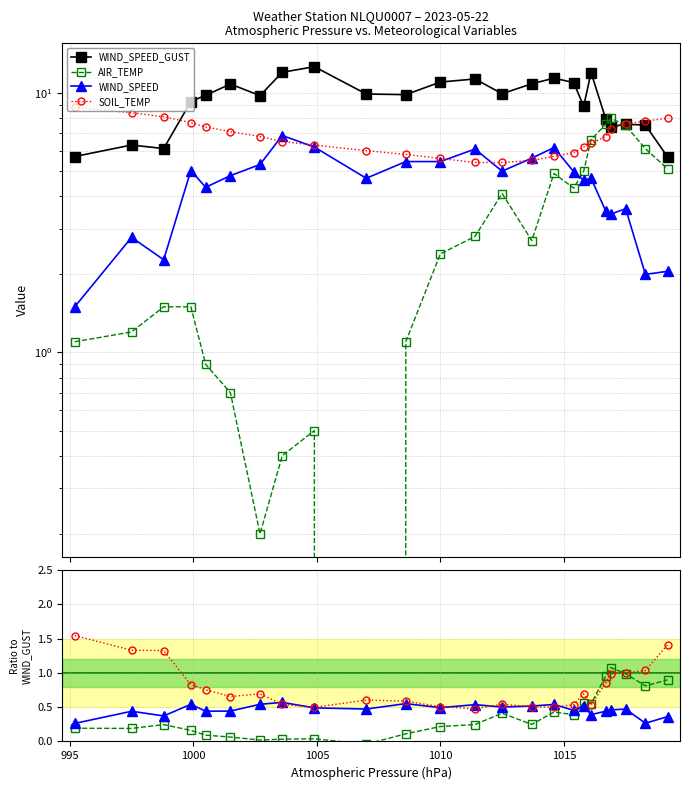

Reading left to right, list all the values displayed in this chart.

WIND_SPEED_GUST: 5.7	6.3	6.1	9.3	9.8	10.8	9.8	12.0	12.6	9.9	9.9	11.0	11.3	9.9	10.9	11.4	11.0	8.9	12.0	7.9	7.4	7.6	7.5	5.7
AIR_TEMP: 0.2	0.2	0.2	0.2	0.1	0.1	0.0	0.0	0.0	-0.0	0.1	0.2	0.2	0.4	0.2	0.4	0.4	0.6	0.5	1.0	1.1	1.0	0.8	0.9
WIND_SPEED: 0.3	0.4	0.4	0.5	0.4	0.4	0.5	0.6	0.5	0.5	0.6	0.5	0.5	0.5	0.5	0.5	0.5	0.5	0.4	0.4	0.5	0.5	0.3	0.4
SOIL_TEMP: 1.5	1.3	1.3	0.8	0.8	0.7	0.7	0.5	0.5	0.6	0.6	0.5	0.5	0.5	0.5	0.5	0.5	0.7	0.5	0.9	1.0	1.0	1.0	1.4